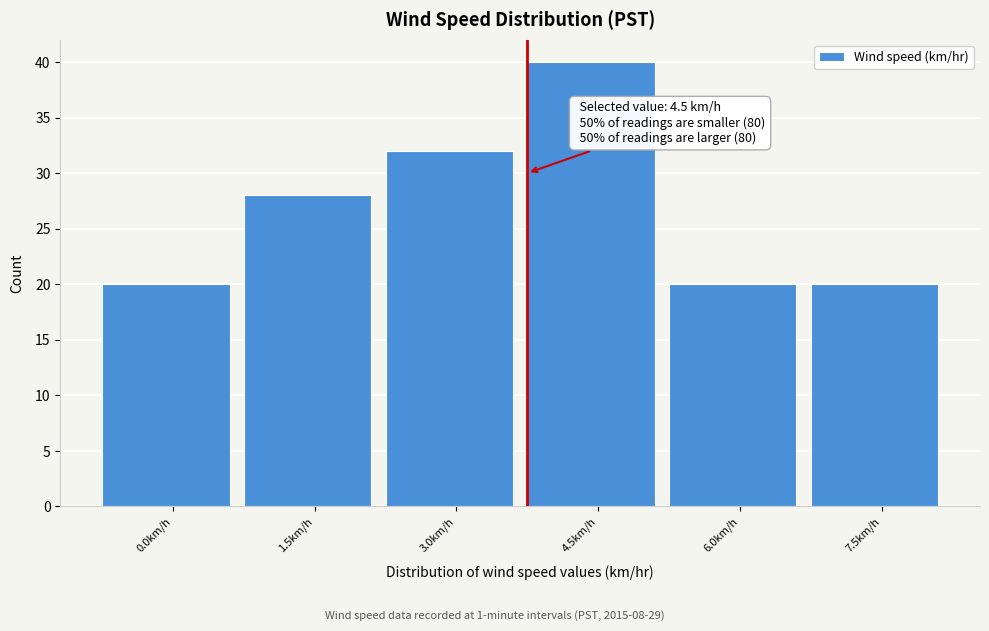

Reading left to right, what are all the values shown in this chart?

20	28	32	40	20	20